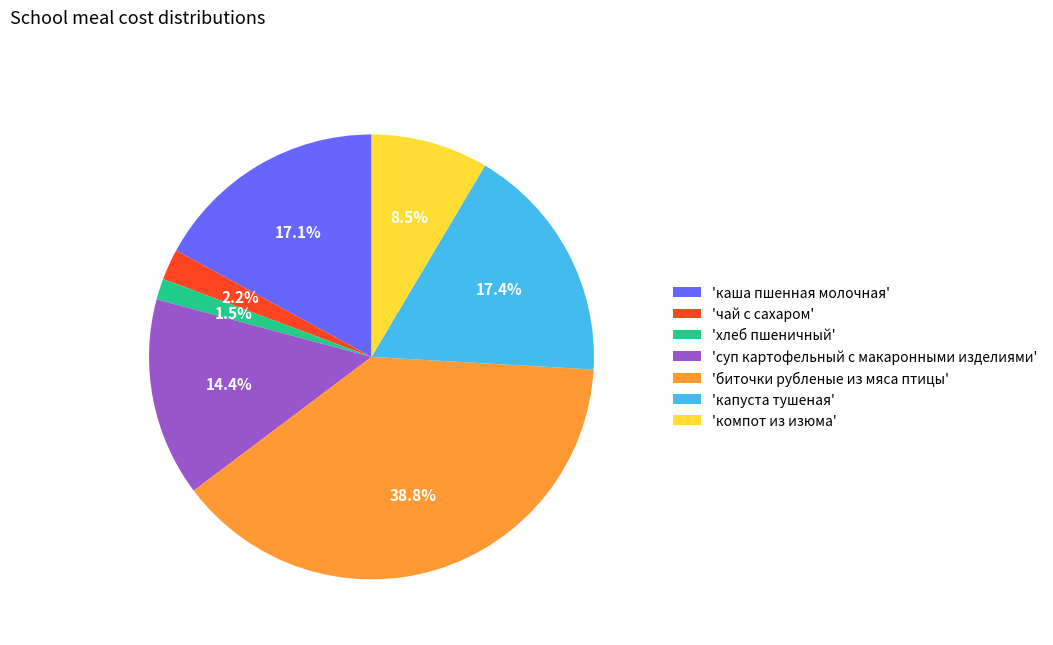

Which category has the smallest portion of the pie?

'хлеб пшеничный'